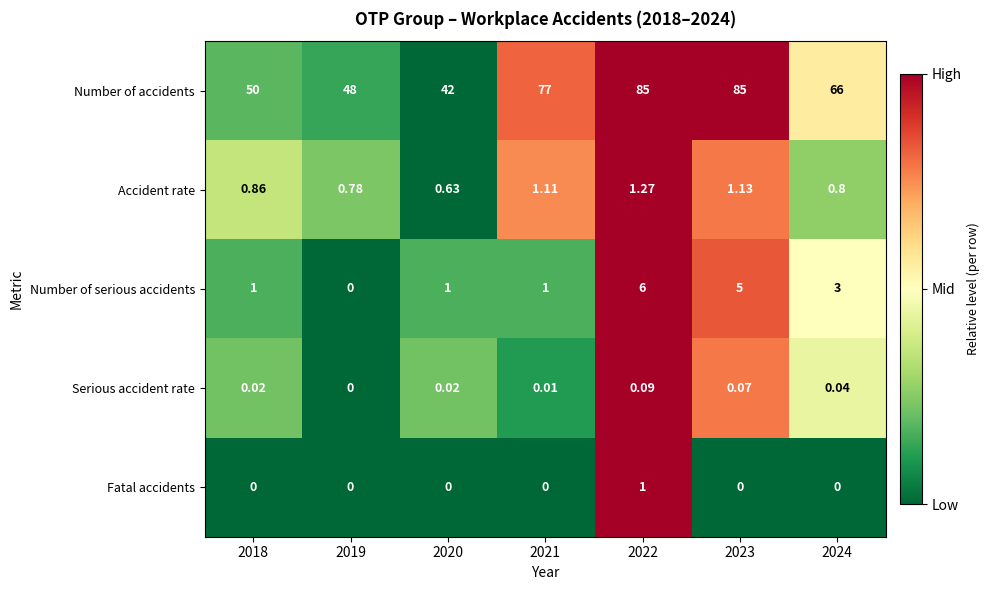

Which series changed the most between 2019 and 2022?

Number of accidents